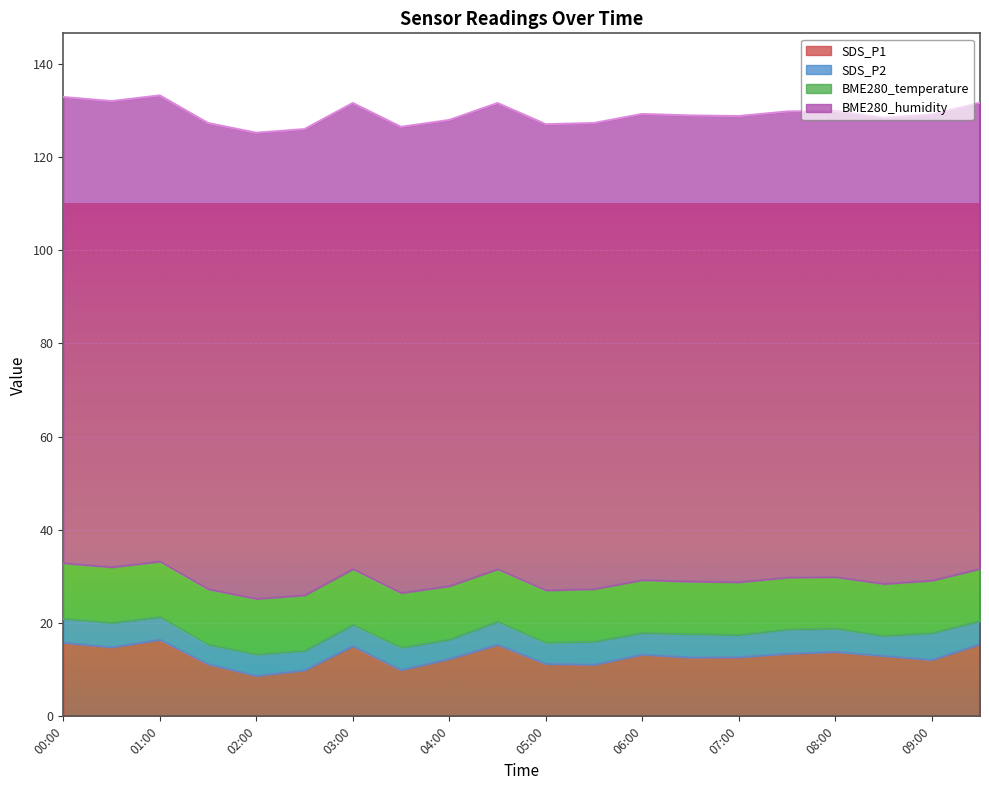

Reading left to right, transcribe all the data shown in this chart.

SDS_P1: 15.8	14.8	16.4	11.2	8.7	9.9	15.1	9.9	12.3	15.3	11.2	11.1	13.2	12.6	12.7	13.4	13.8	12.9	12.1	15.5
SDS_P2: 5.1	5.2	4.9	4.2	4.6	4.2	4.6	4.8	4.1	5.0	4.5	5.0	4.6	5.0	4.8	5.2	5.0	4.3	5.8	5.0
BME280_temperature: 11.9	12.0	11.9	11.9	11.9	11.9	12.0	11.7	11.5	11.3	11.3	11.3	11.4	11.3	11.3	11.1	11.1	11.2	11.3	11.2
BME280_humidity: 100.0	100.0	100.0	100.0	100.0	100.0	100.0	100.0	100.0	100.0	100.0	100.0	100.0	100.0	100.0	100.0	100.0	100.0	100.0	100.0